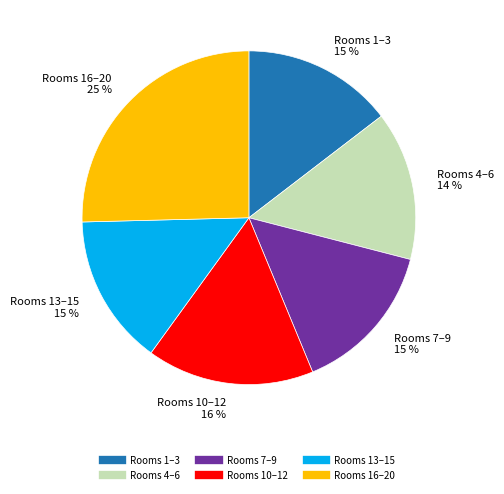

To the nearest percent, what is the difference between the largest and smallest slice percentages?

11%